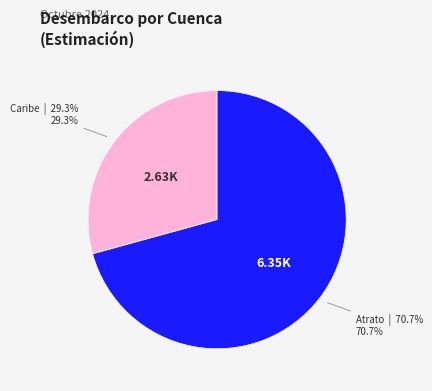

How many slices are in this pie chart?

2